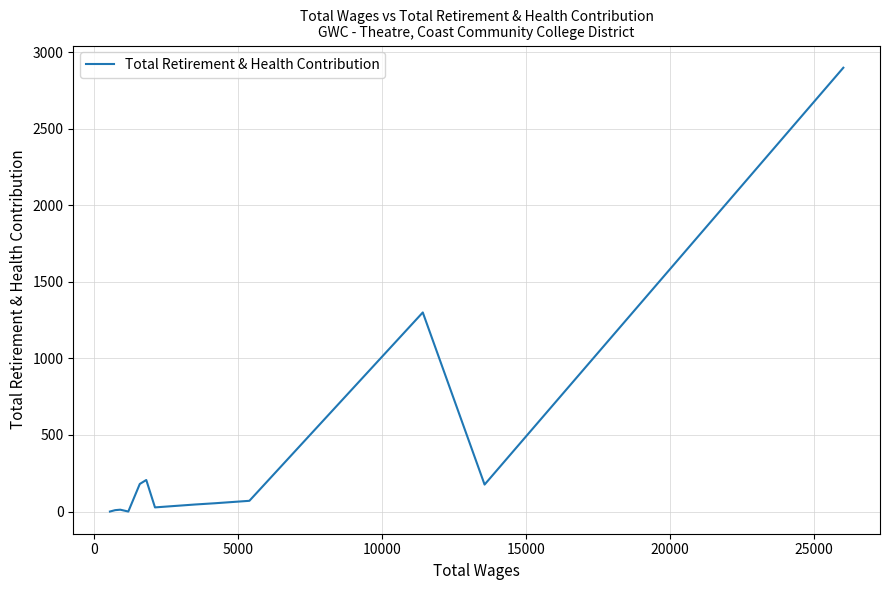

What is the difference between the second highest and minimum values?

1300